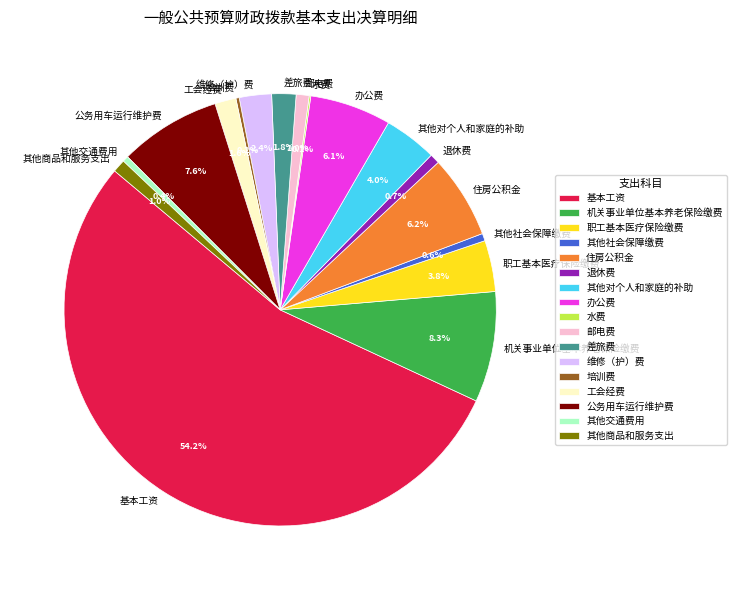

Does 其他交通费用 account for over 50% of the chart?

No